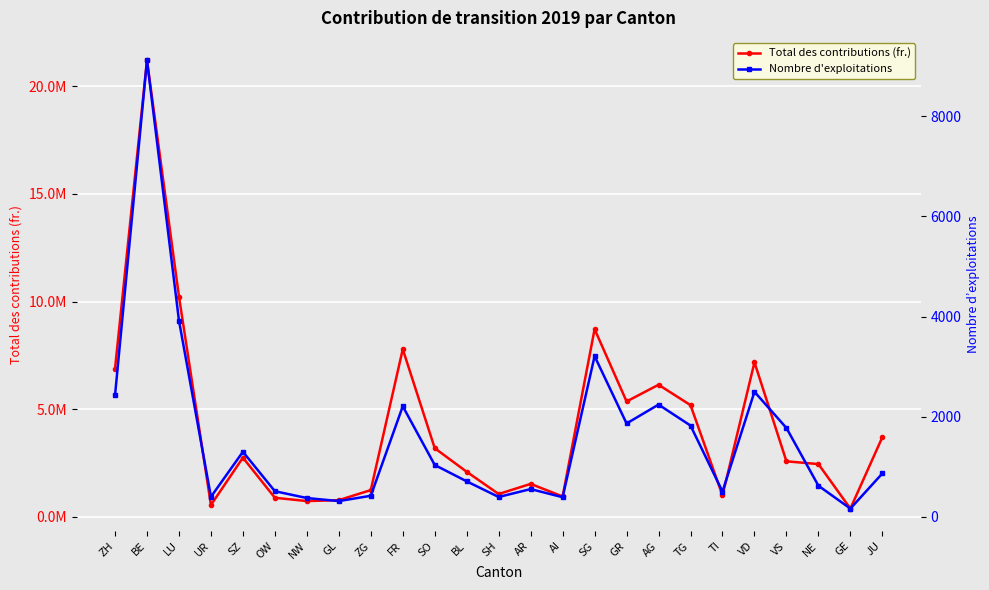

Rank the series by their maximum value, from lowest to highest.

Nombre d'exploitations, Total des contributions (fr.)